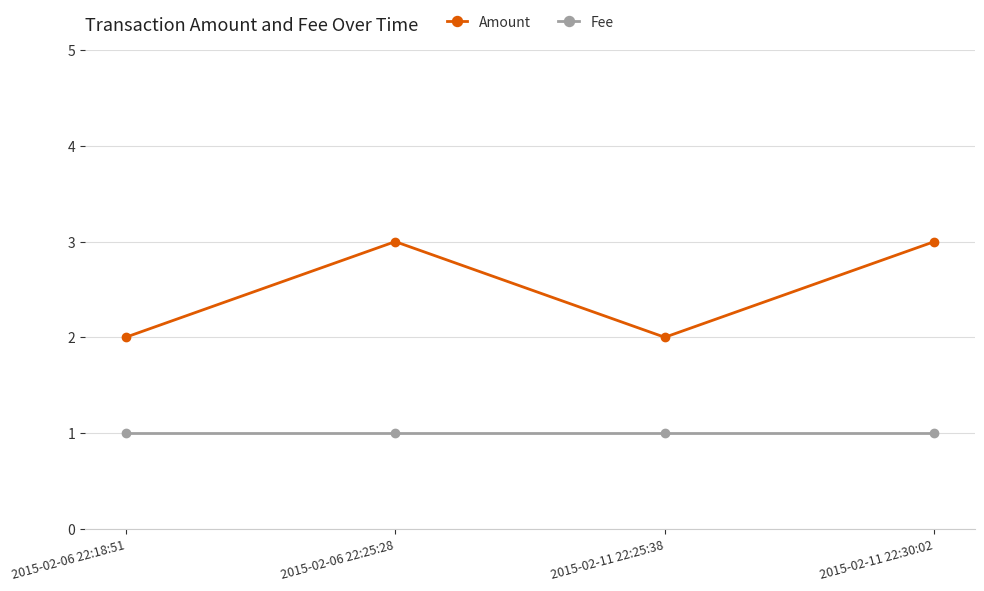

Which series has the widest spread of values?

Amount